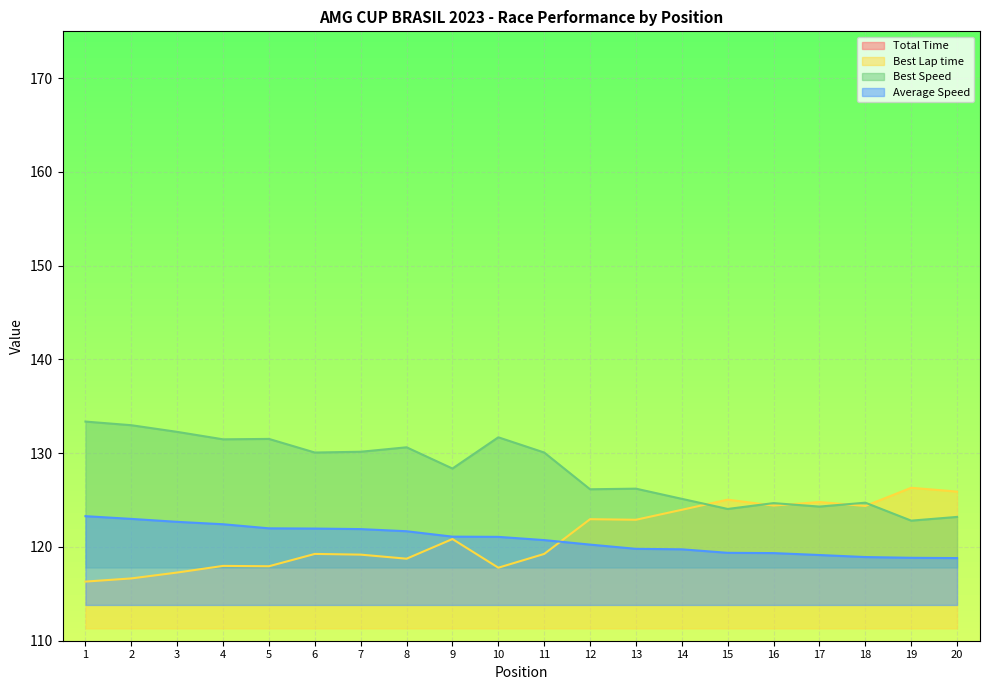

Reading left to right, extract all data points from this chart.

Total Time: 1509.9	1513.5	1517.4	1520.5	1526.0	1526.3	1527.0	1529.8	1537.1	1537.4	1541.8	1548.0	1553.8	1554.5	1559.3	1559.7	1562.4	1565.3	1566.3	1566.7
Best Lap time: 116.3	116.6	117.3	118.0	117.9	119.3	119.2	118.7	120.8	117.8	119.3	123.0	122.9	124.0	125.0	124.4	124.8	124.4	126.3	125.9
Best Speed: 133.4	133.0	132.3	131.5	131.5	130.1	130.2	130.6	128.4	131.7	130.1	126.2	126.2	125.1	124.1	124.7	124.3	124.7	122.8	123.2
Average Speed: 123.3	123.0	122.7	122.4	122.0	122.0	121.9	121.7	121.1	121.1	120.7	120.3	119.8	119.8	119.4	119.3	119.1	118.9	118.8	118.8